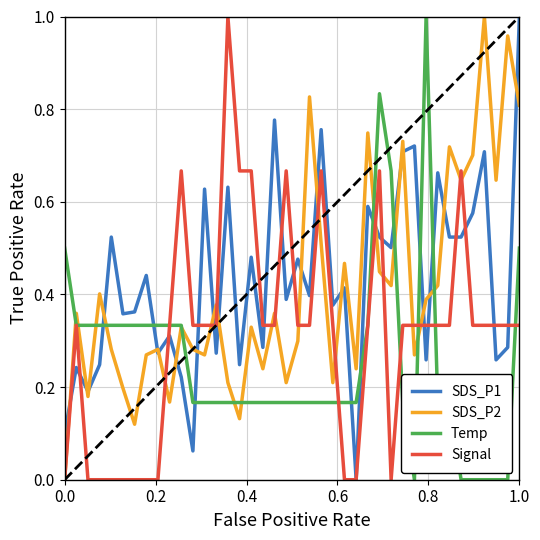

After their last crossing, which series has the higher values: SDS_P1 or Temp?

SDS_P1